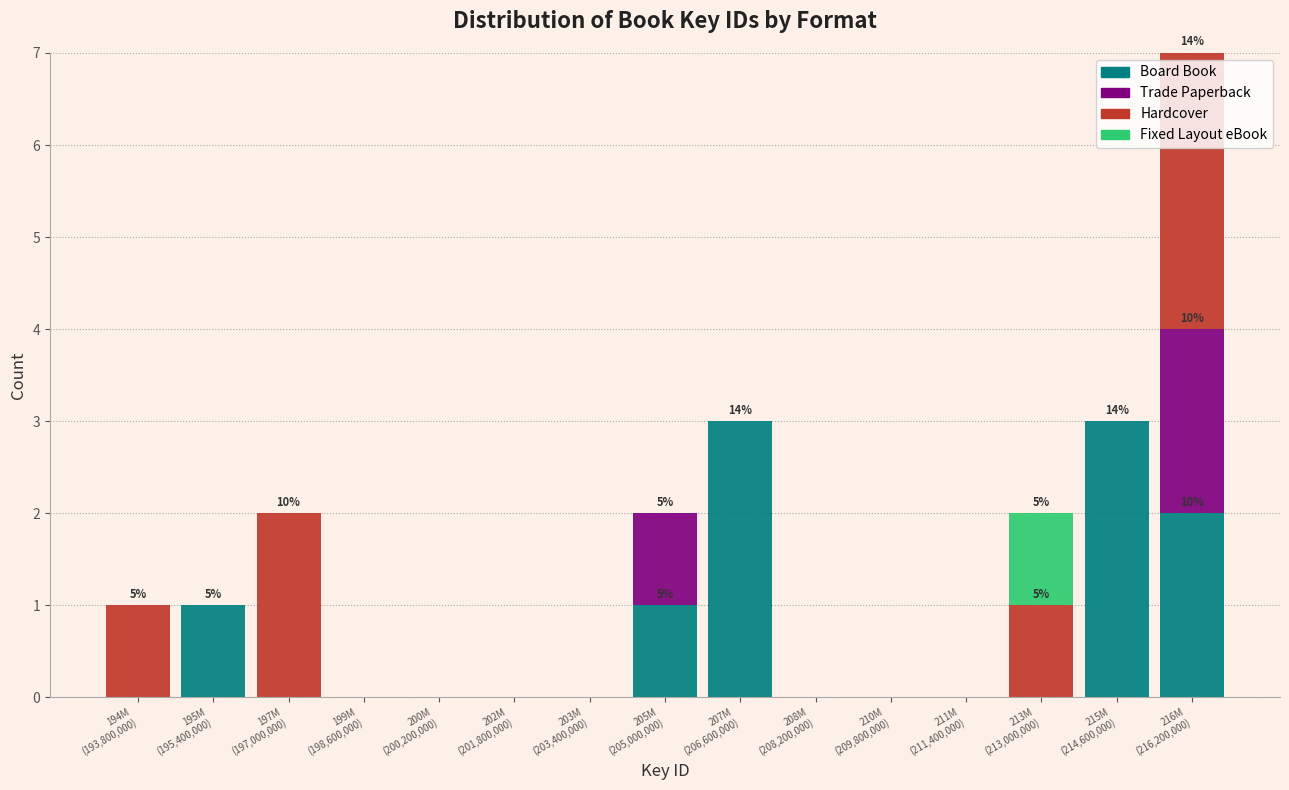

What is the highest value of the Board Book series?

3